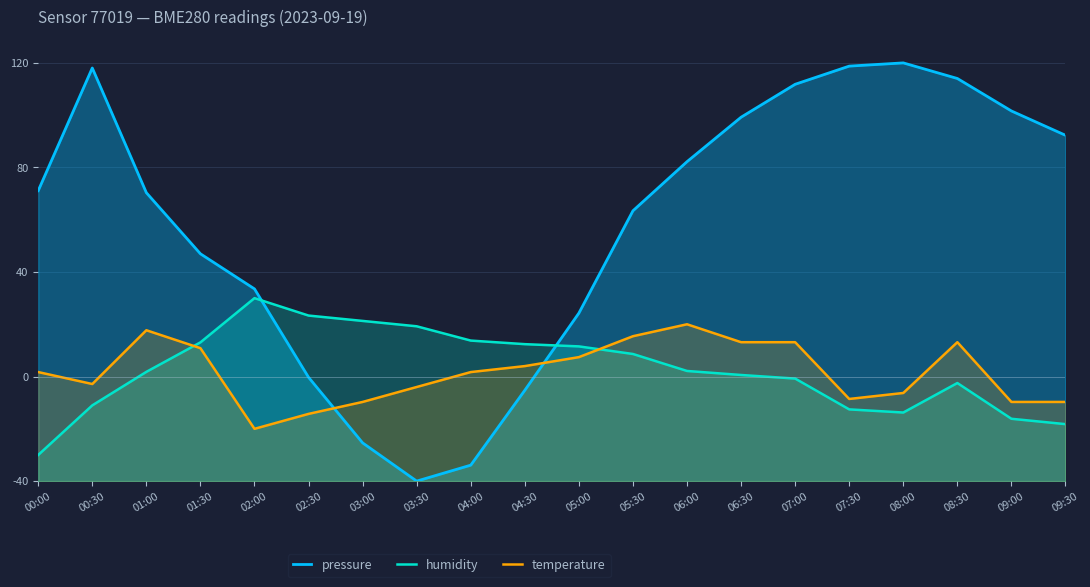

In humidity, how many points are higher than both neighbors (excluding endpoints)?

2